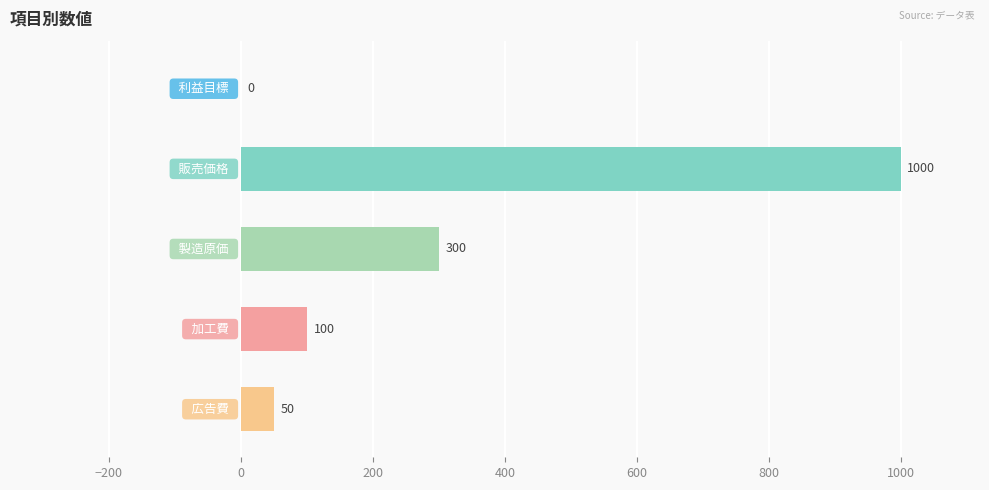

How many positive values are there?

4